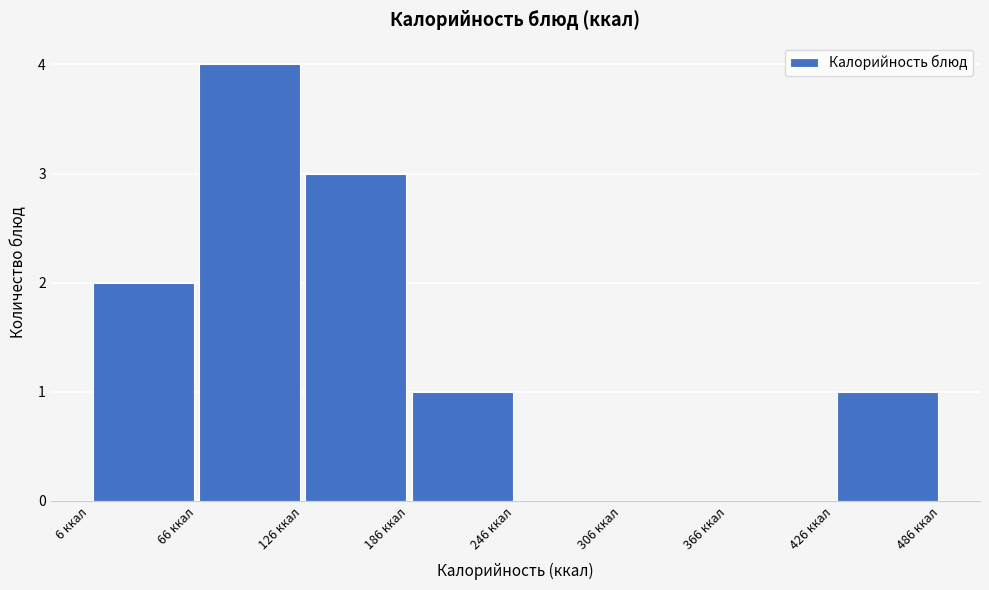

Reading left to right, transcribe this chart: for each bar, give the range it covers on the x-axis and its height. Neither the bar edges nor the heights are printed on the chart, so give them approximately, as read against the axes.

6 to 66: 2
66 to 126: 4
126 to 186: 3
186 to 246: 1
246 to 306: 0
306 to 366: 0
366 to 426: 0
426 to 486: 1